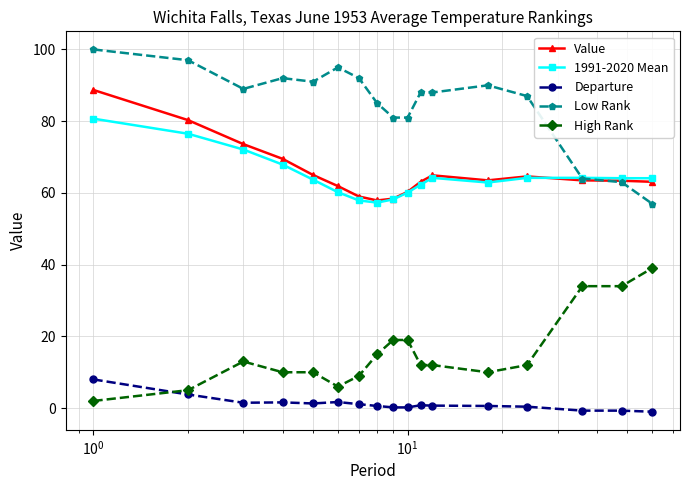

Rank the series by their maximum value, from lowest to highest.

Departure, High Rank, 1991-2020 Mean, Value, Low Rank